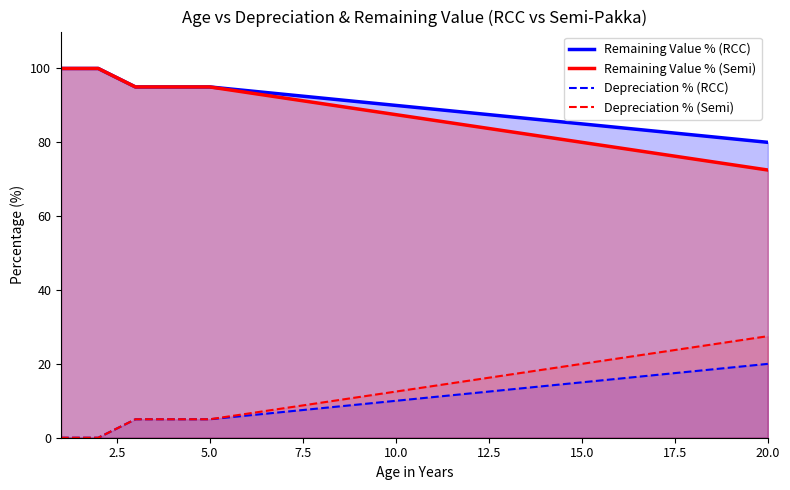

How many values in Depreciation % (RCC) are above zero?

18